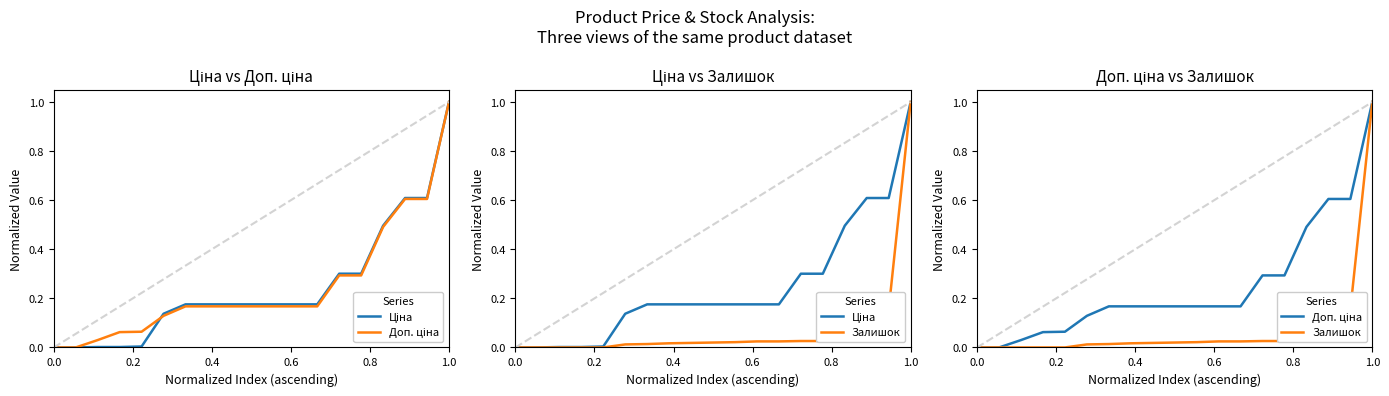

How many lines are shown in the chart?

3